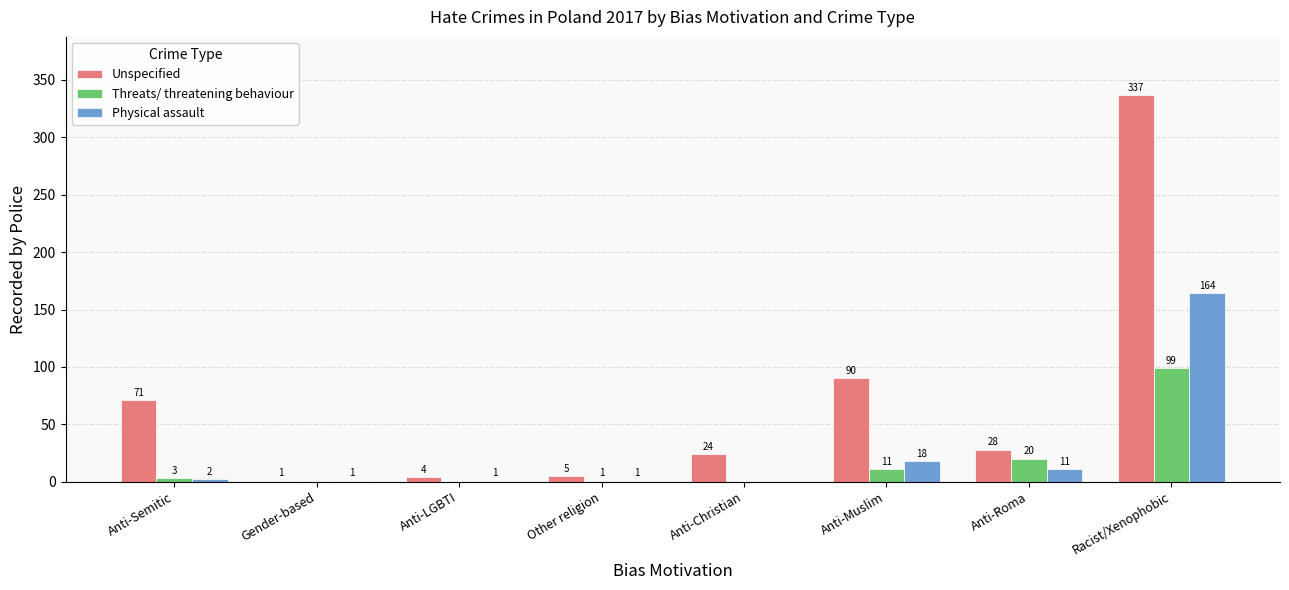

What is the sum of the Unspecified values at Anti-LGBTI and Anti-Christian?

28